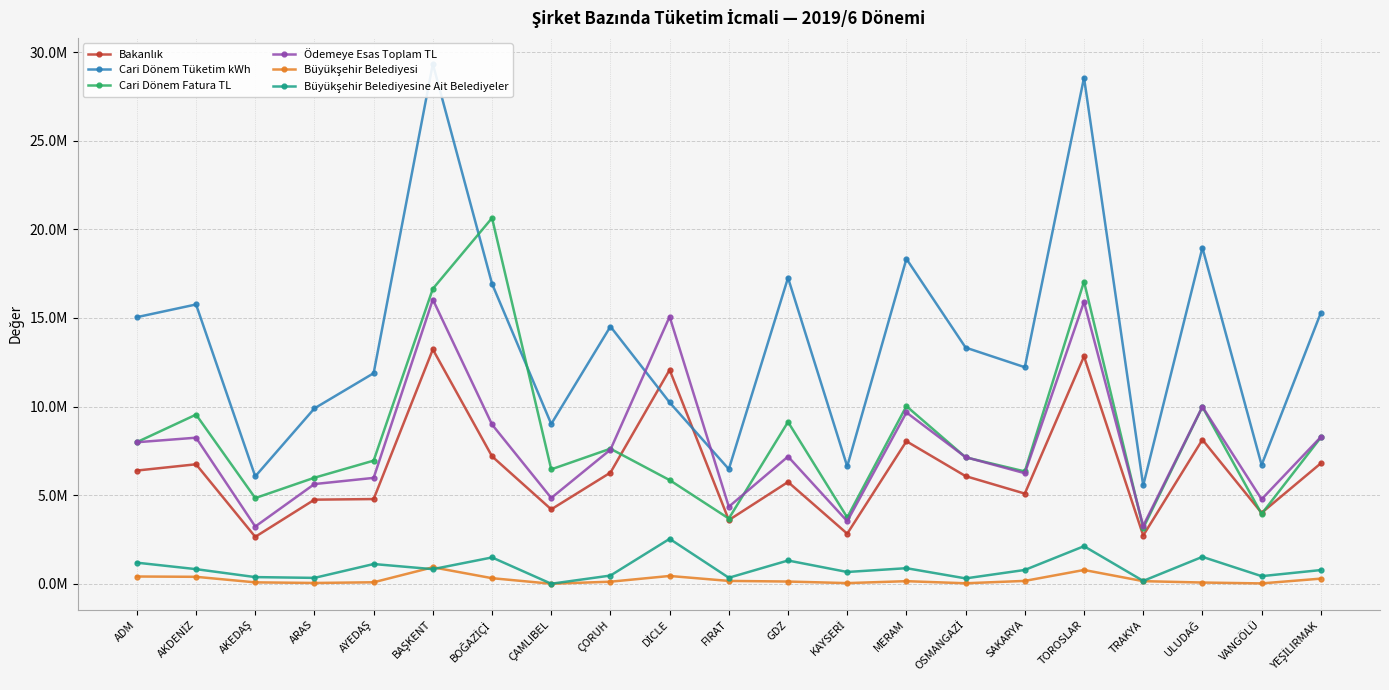

Is this an area chart (filled region under the line)?

No